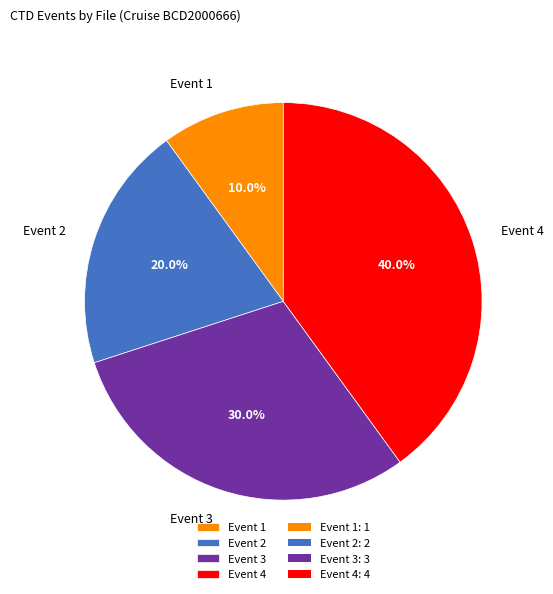

How many slices are in this pie chart?

4